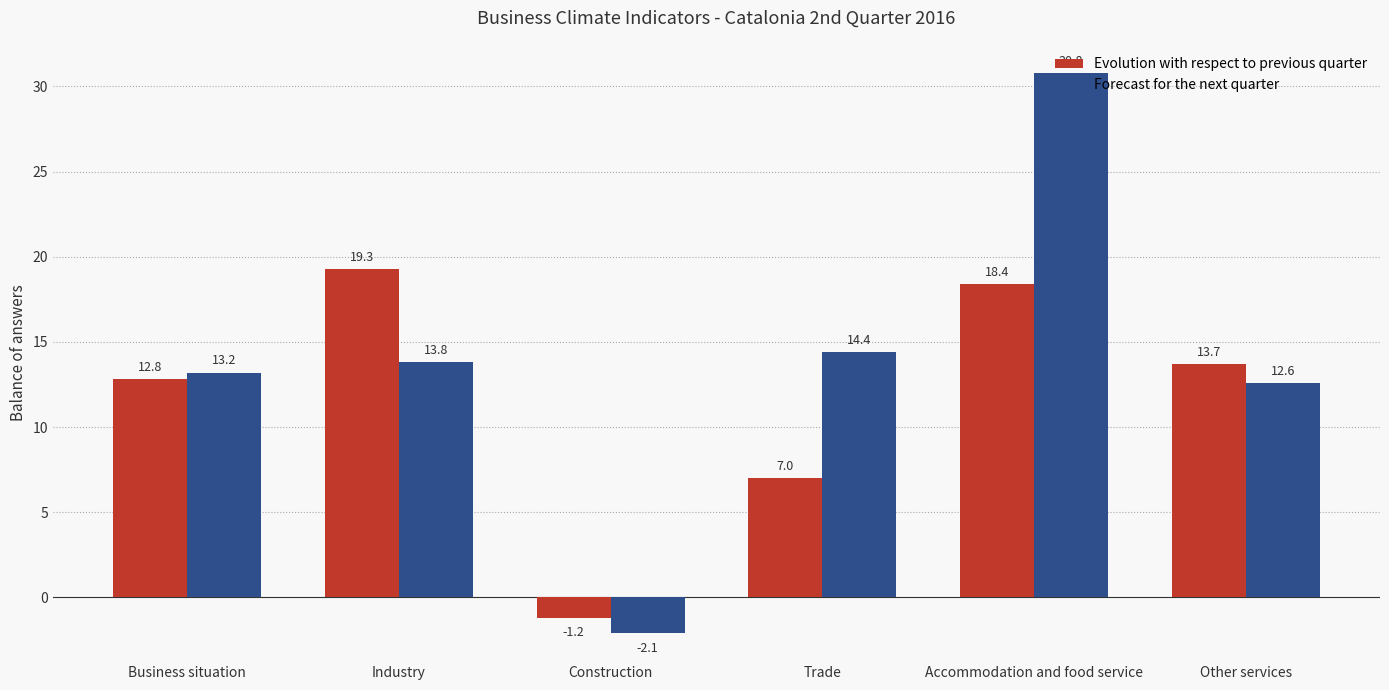

Does the chart contain stacked bars?

No